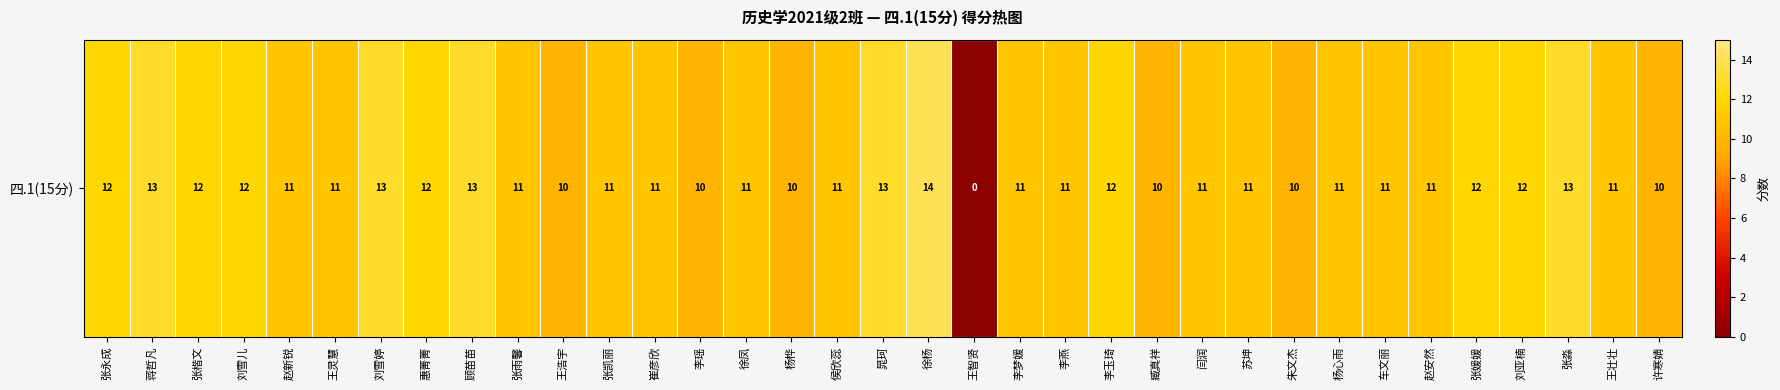

What is the ratio of the value at 李玉琦 to the value at 崔彦欣?

1.1